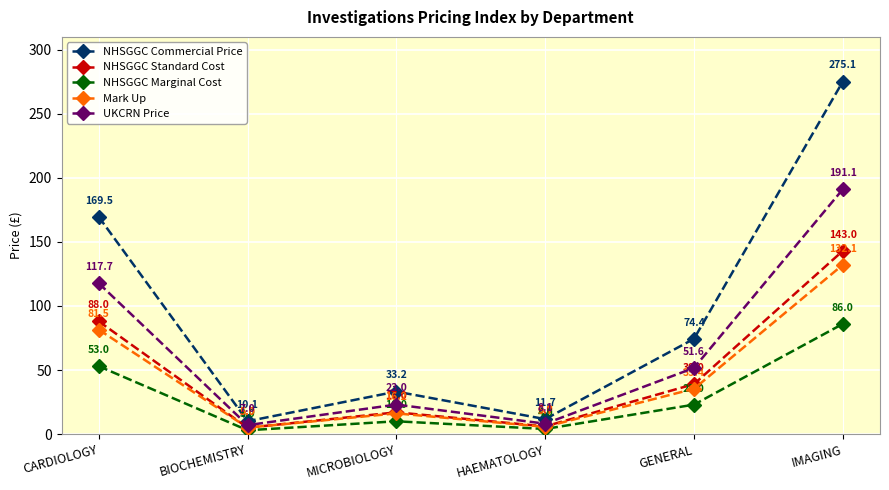

The value of NHSGGC Commercial Price at IMAGING is 78.2. True or false?

False